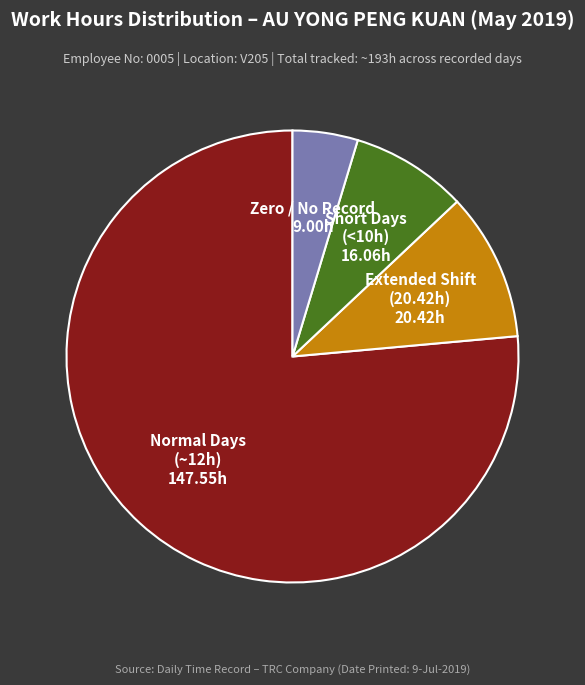

Is there a majority slice in this chart?

Yes